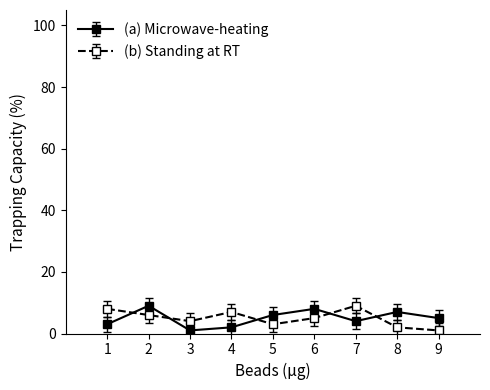

Is it true that (a) Microwave-heating equals 5 at 9?

True